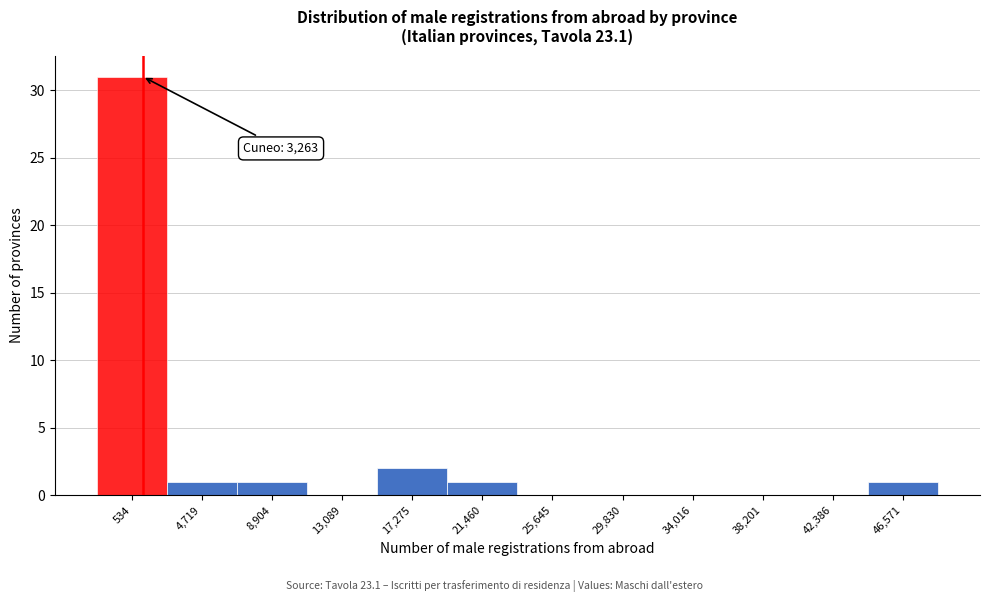

Reading right to left, transcribe all the data shown in this chart.

46,571=1	42,386=0	38,201=0	34,016=0	29,830=0	25,645=0	21,460=1	17,275=2	13,089=0	8,904=1	4,719=1	534=31